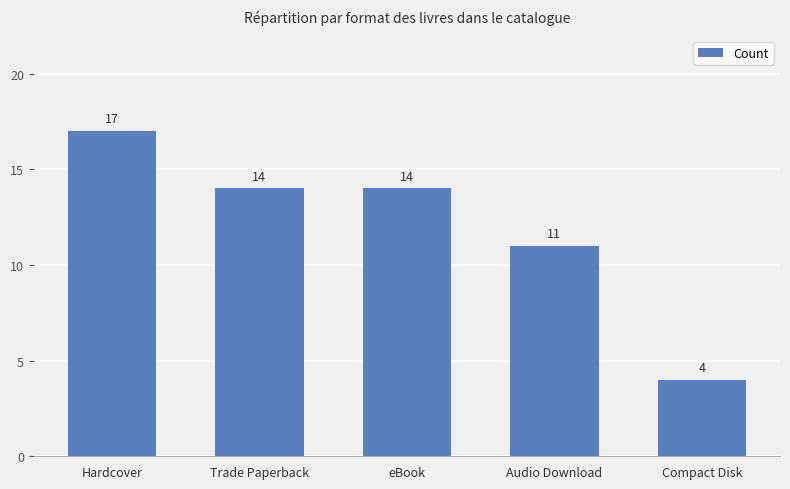

Approximately how many times larger is the value at Trade Paperback compared to Audio Download?

1.3